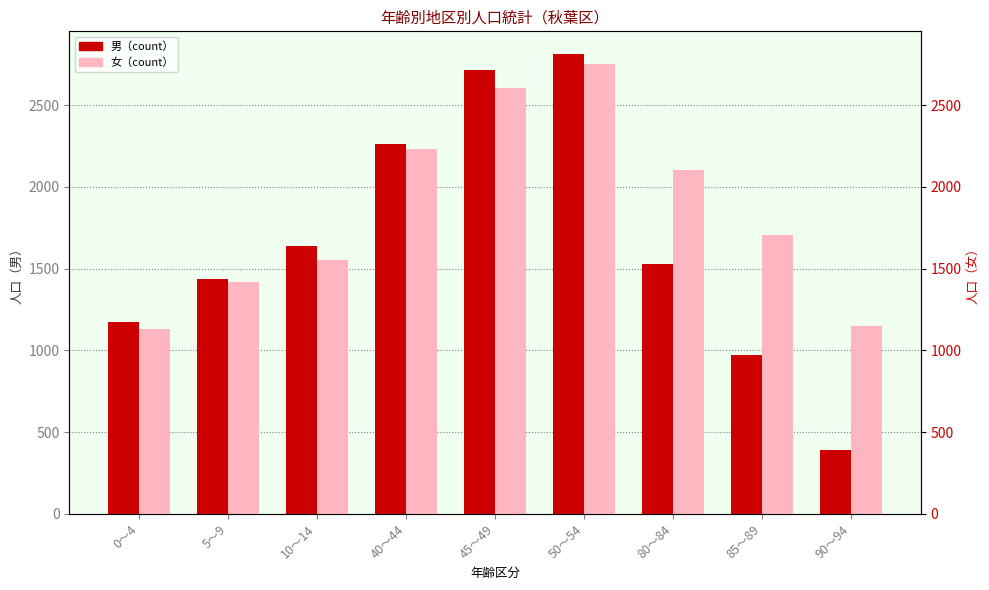

Reading left to right, list all the values displayed in this chart.

男: 1172	1437	1635	2263	2713	2810	1527	973	391
女: 1131	1418	1554	2231	2604	2753	2103	1708	1146